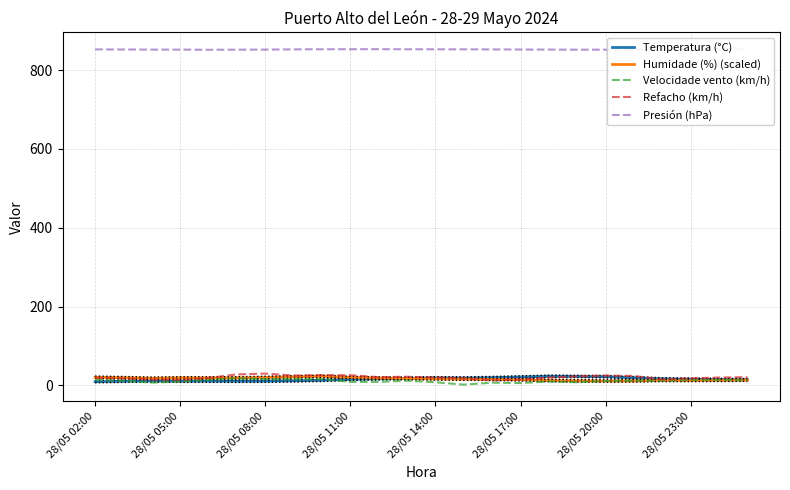

Which series has the largest range (max minus min)?

Refacho (km/h)